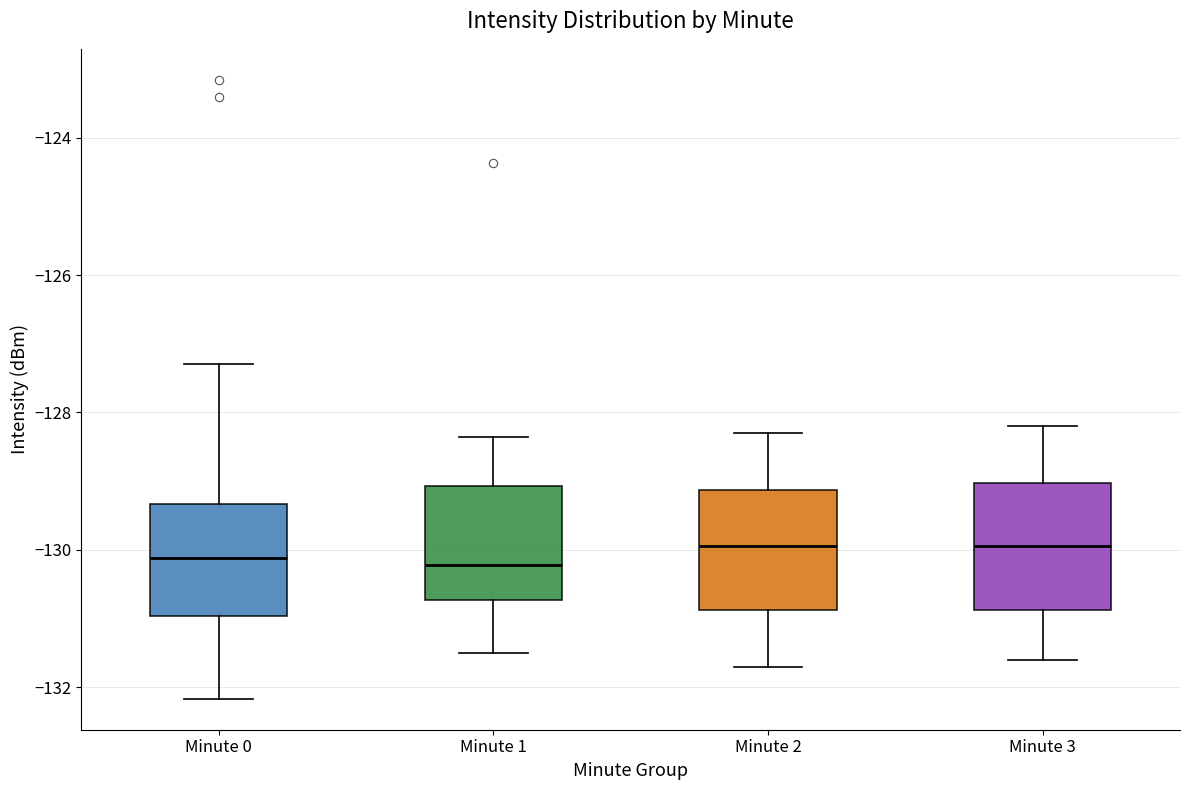

Reading left to right, transcribe this box plot: for each box, give where its median line is, the range the box spans, and where its two whiskers end, as read against the y-axis. The values are not printed on the chart, so give them approximately, as read against the axis.

Minute 0: median -130.2, box -131.0 to -129.4, whiskers -132.2 to -127.2
Minute 1: median -130.2, box -130.8 to -129.0, whiskers -131.4 to -128.4
Minute 2: median -130.0, box -130.8 to -129.2, whiskers -131.6 to -128.2
Minute 3: median -130.0, box -130.8 to -129.0, whiskers -131.6 to -128.2